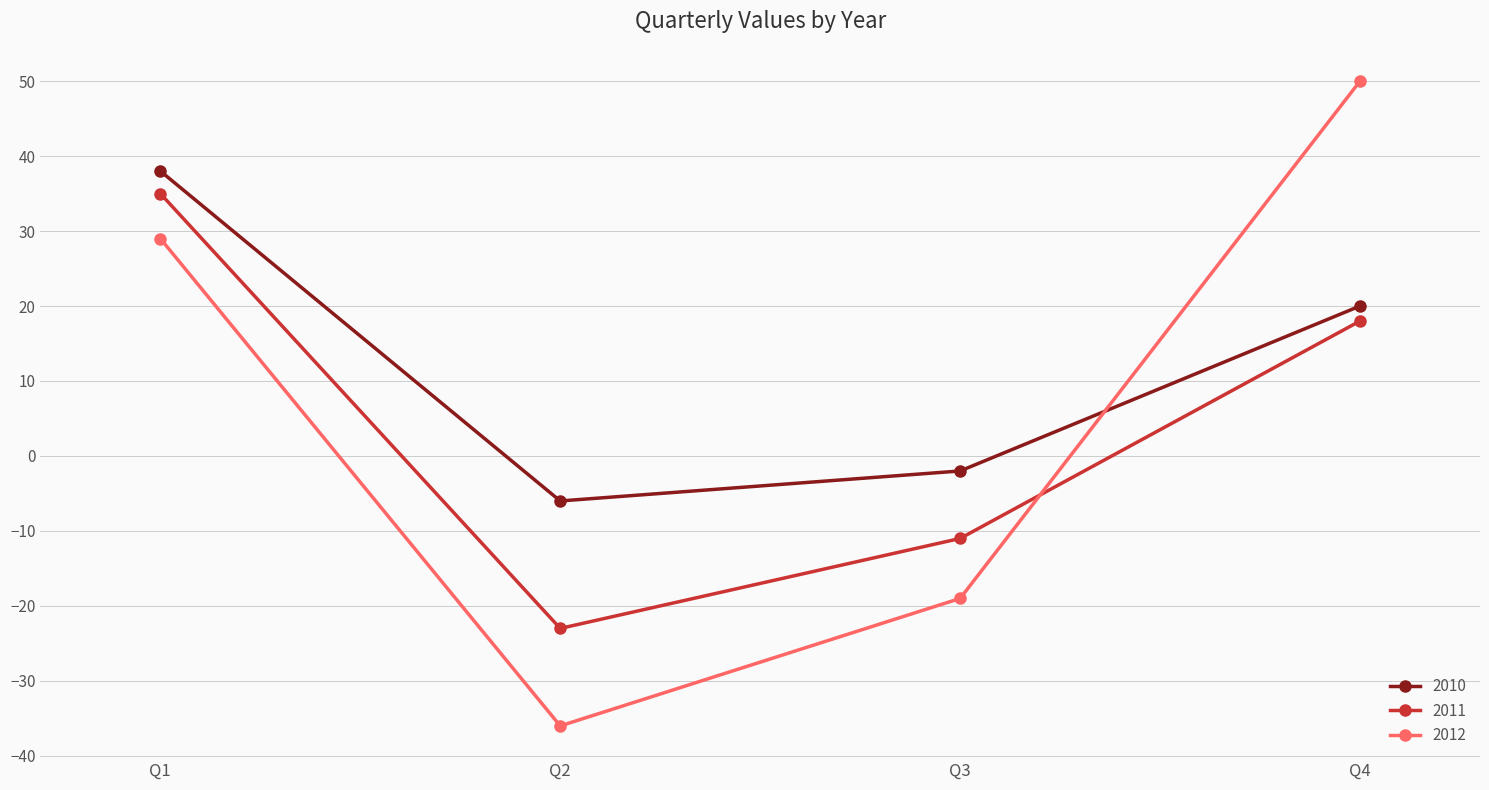

True or false: 2011 has a value of -41 at Q2.

False